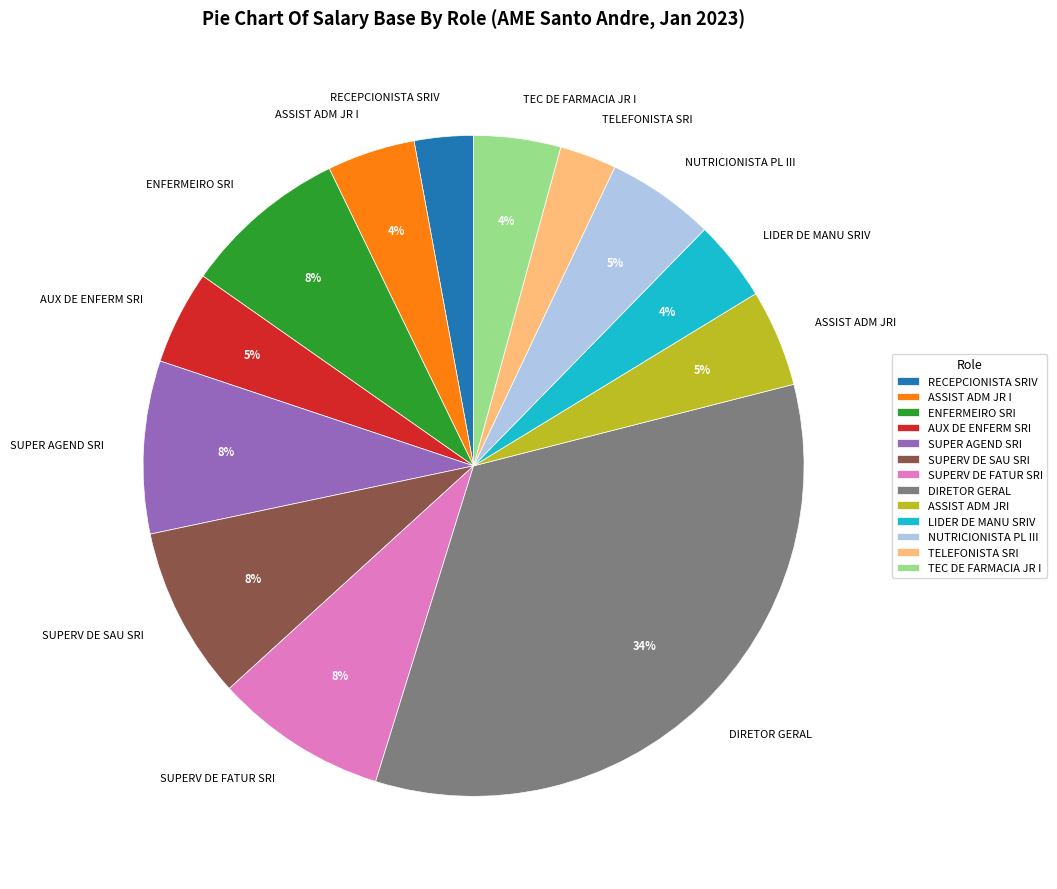

Which has a higher value, TEC DE FARMACIA JR I or SUPER AGEND SRI?

SUPER AGEND SRI